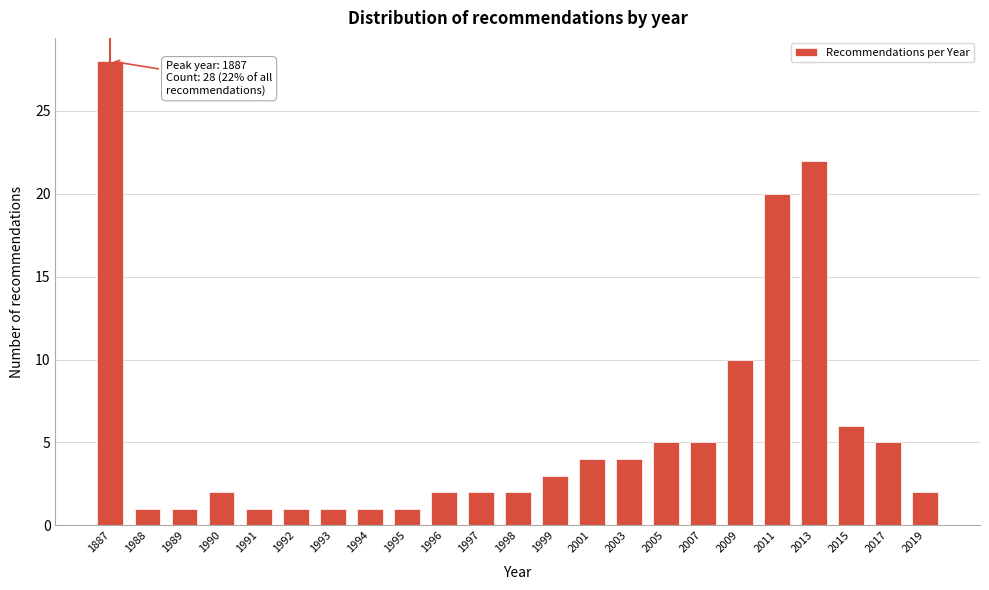

Reading left to right, list all the values displayed in this chart.

1887=28	1988=1	1989=1	1990=2	1991=1	1992=1	1993=1	1994=1	1995=1	1996=2	1997=2	1998=2	1999=3	2001=4	2003=4	2005=5	2007=5	2009=10	2011=20	2013=22	2015=6	2017=5	2019=2